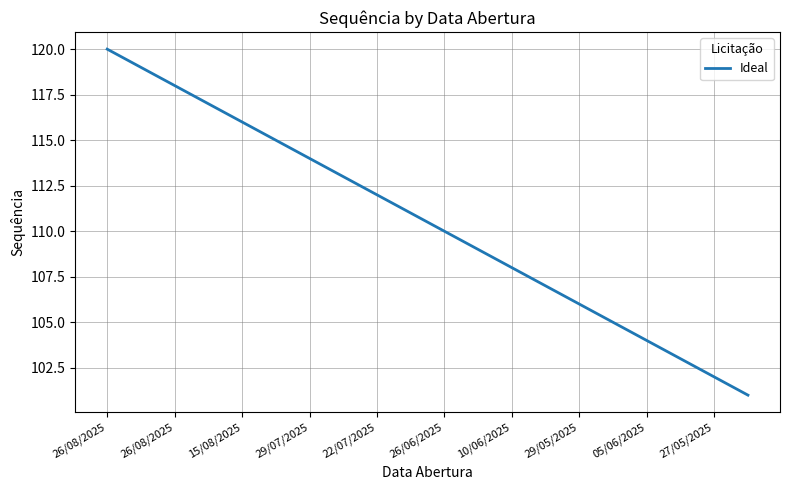

What is the smallest value displayed?

101